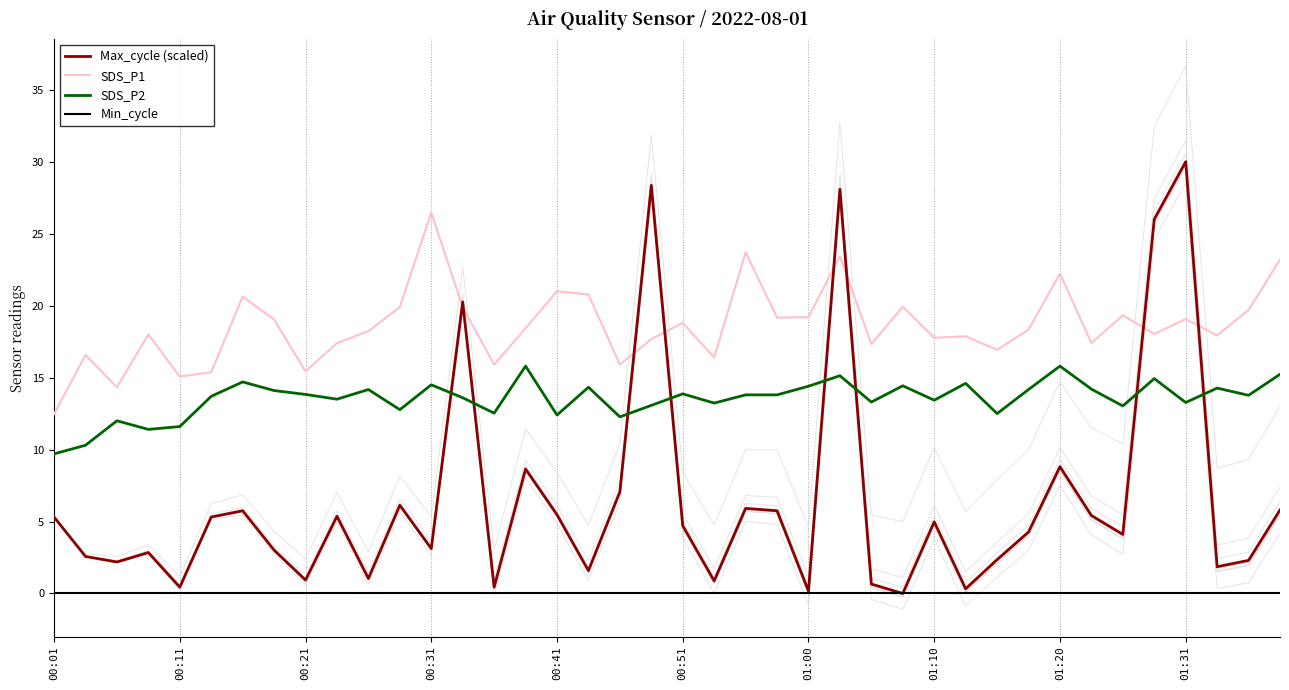

How many values in Max_cycle (scaled) are above zero?

39